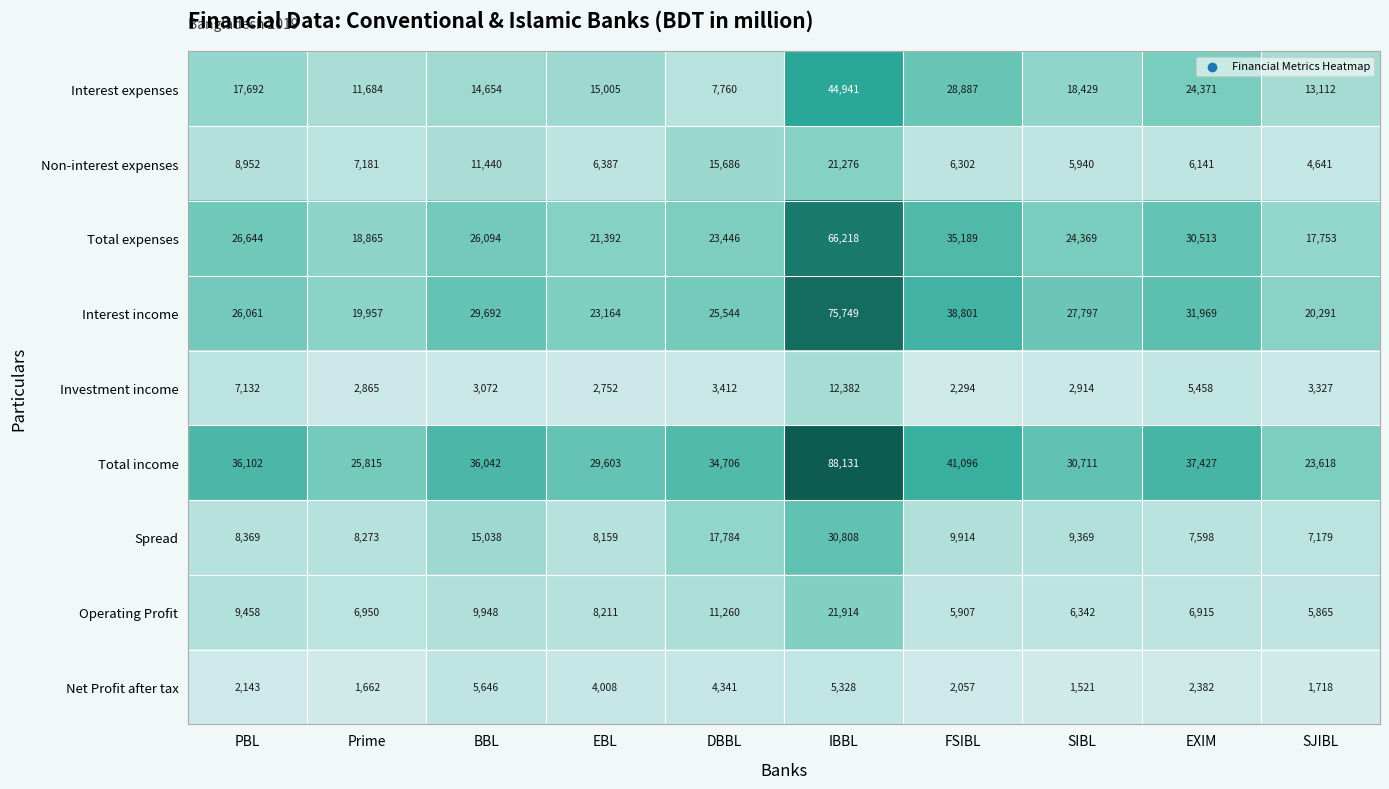

What is the spread (max minus min) of values at IBBL?

82803